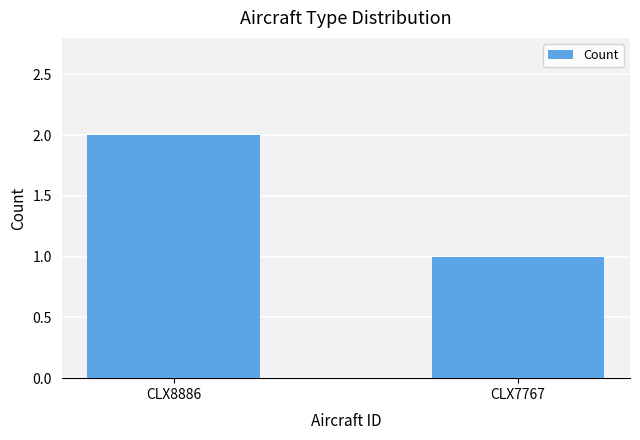

The value at CLX7767 is 2. True or false?

False